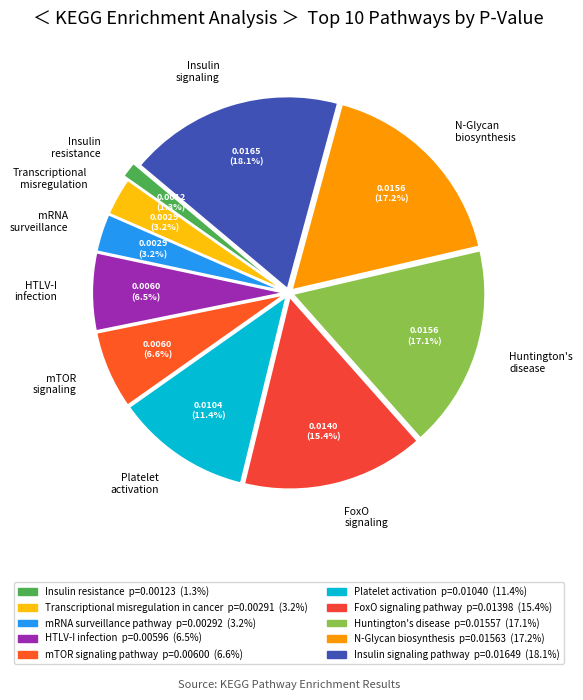

To the nearest percent, what is the difference between the largest and smallest slice percentages?

17%